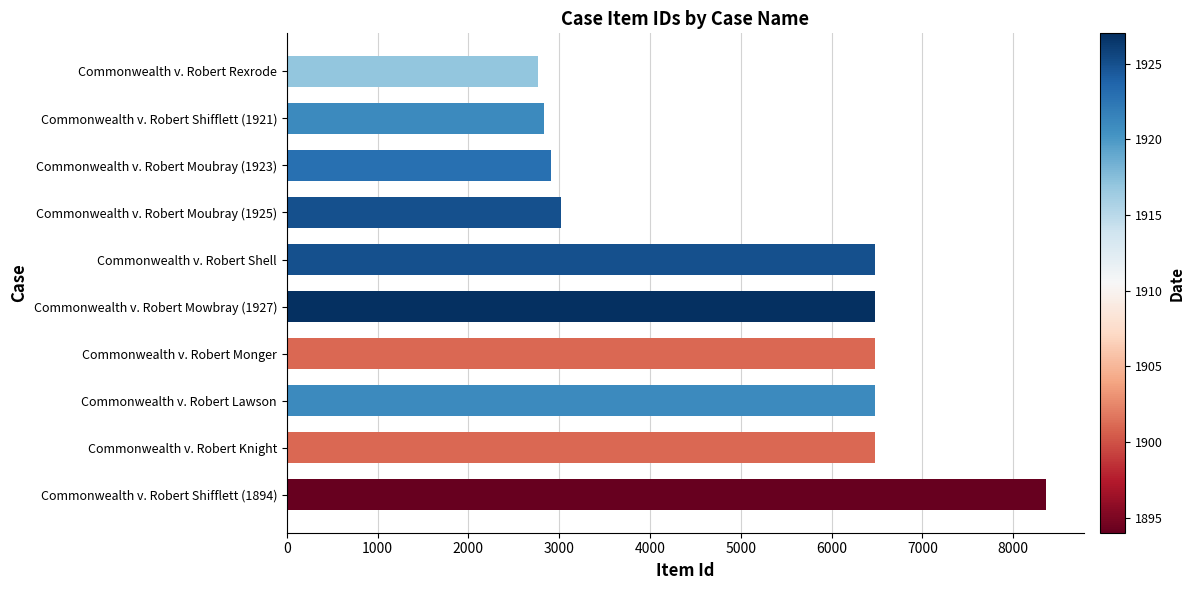

Is it true that the value at Commonwealth v. Robert Moubray (1925) is 3017?

True